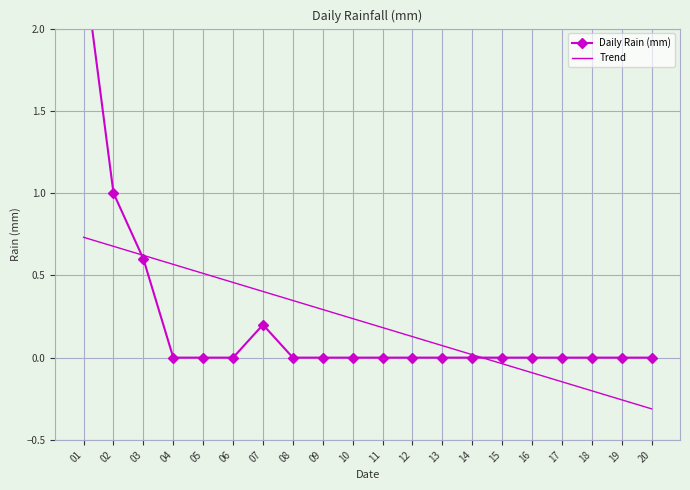

How many data points in Trend are above 0?

14